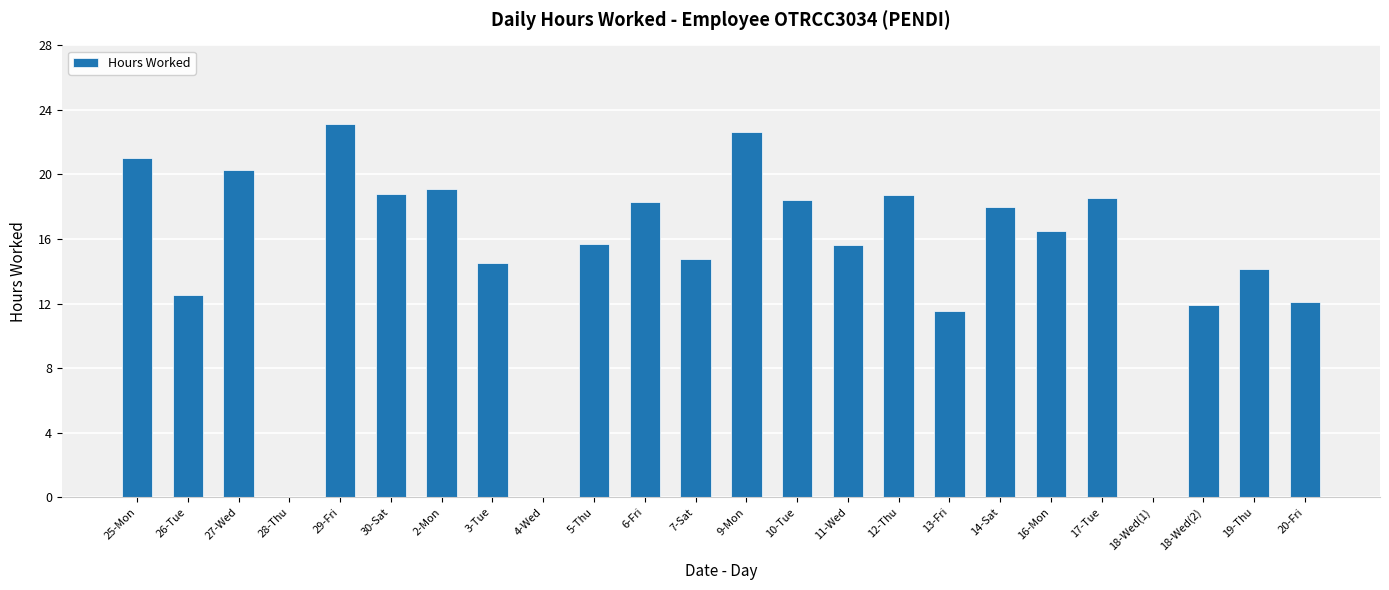

Is it true that the value at 18-Wed(2) is 11.9?

True